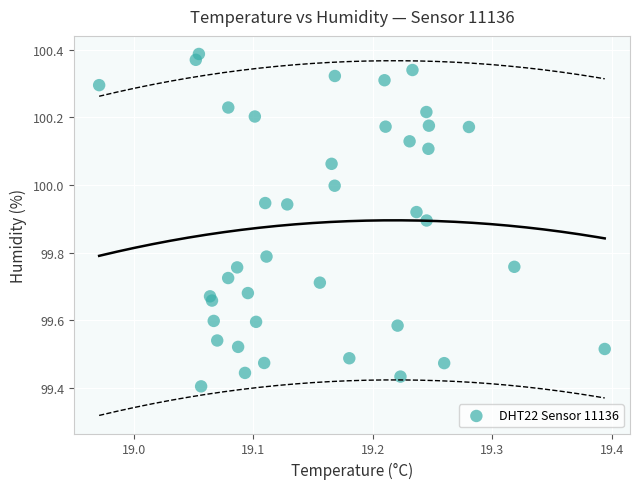

What is the range of X values (max minus min)?

0.4